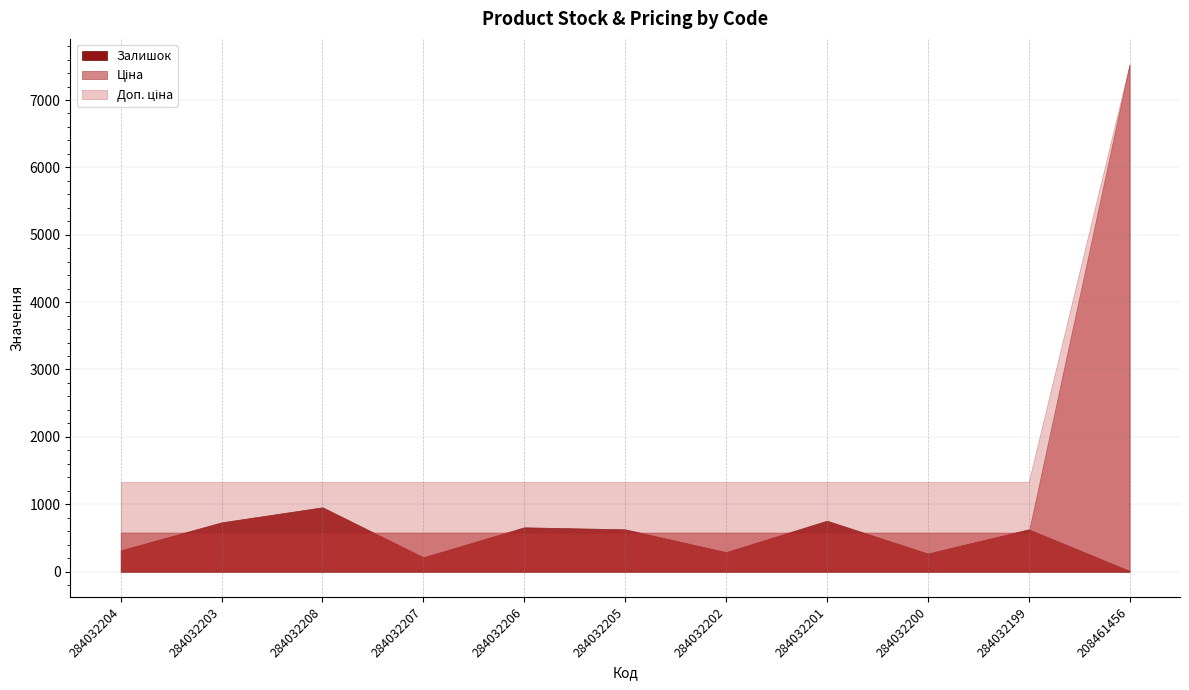

What is the label of the 1st point from the right?

208461456